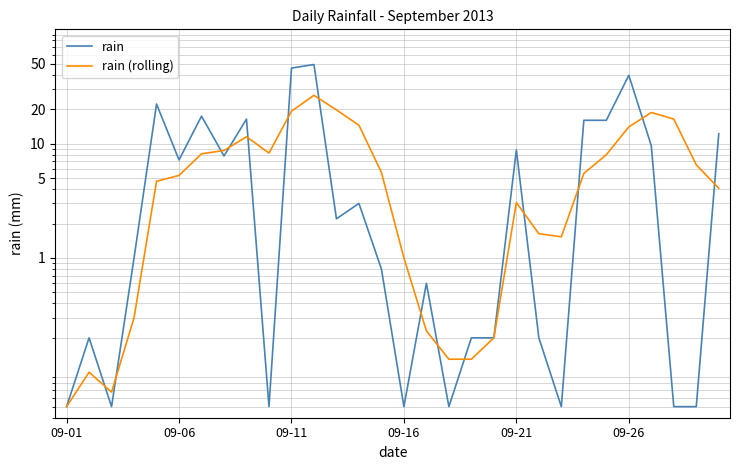

What is the value of the rain (rolling) point at the 25th from the left?

8.0